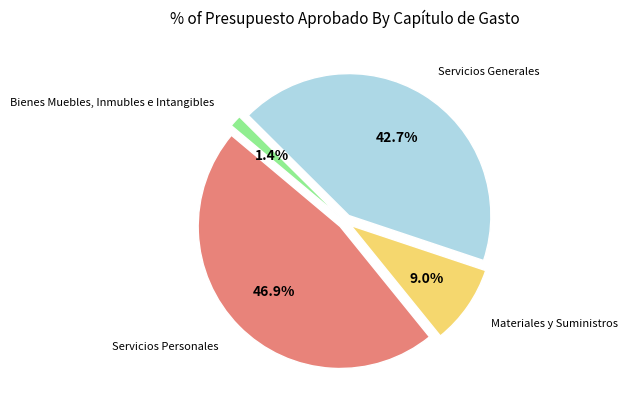

To the nearest percent, what is the difference between the Servicios Generales and Servicios Personales slice percentages?

4%